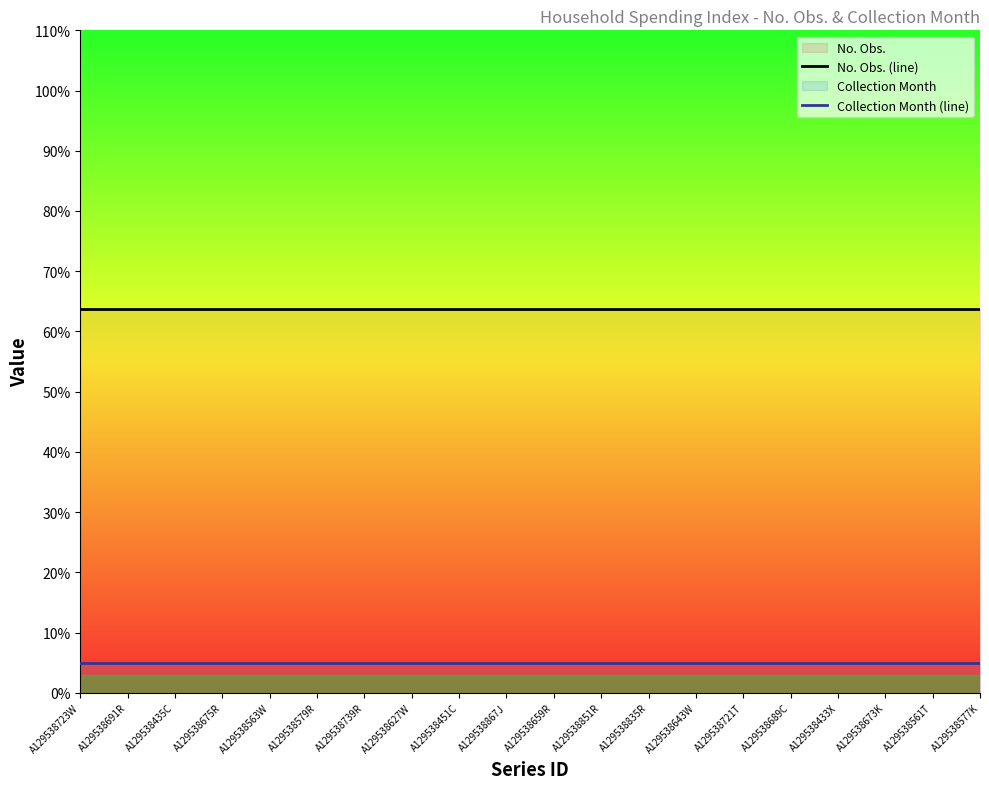

At which category is the sum across all series the highest?

A129538723W